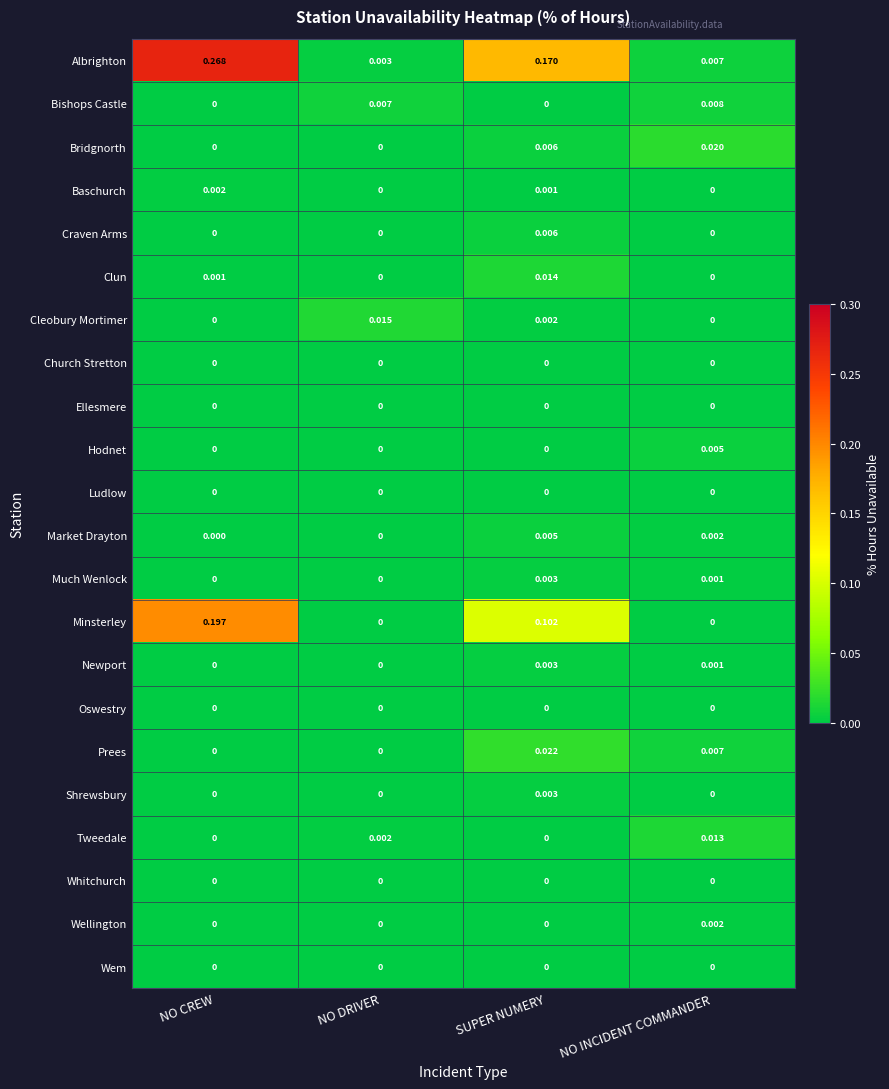

How many categories are shown in the chart?

4